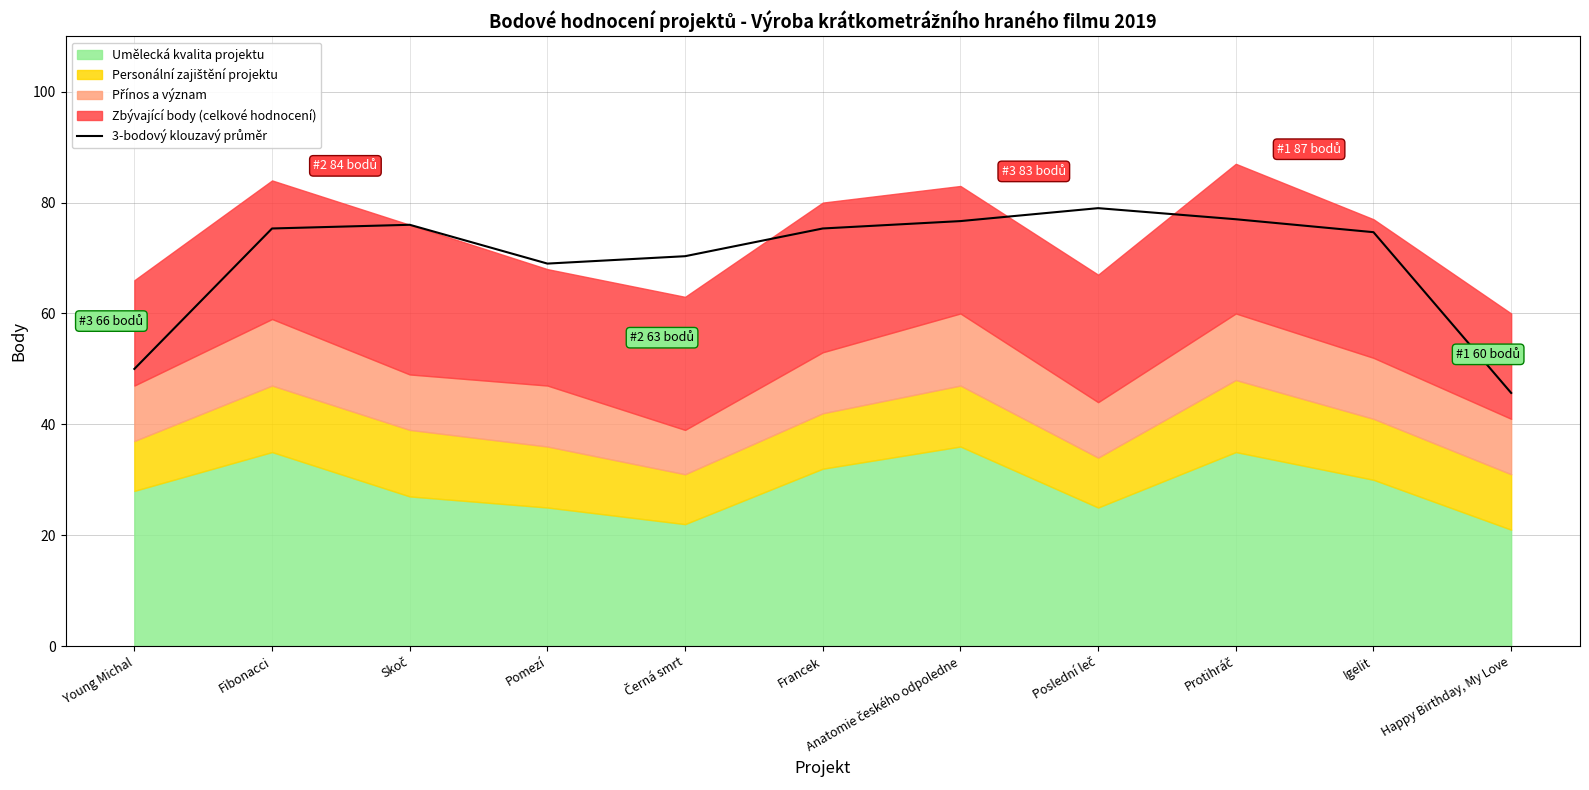

What is the sum of the values at Fibonacci and Poslední leč?

154.3